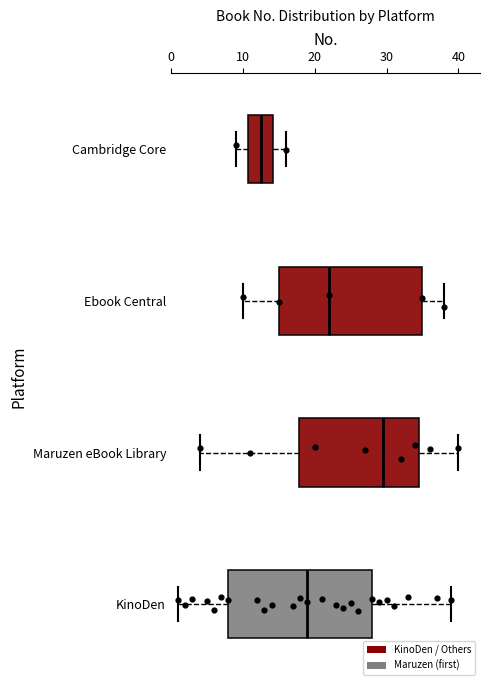

Reading bottom to top, transcribe this box plot: for each box, give where its median line is, the range the box spans, and where its two whiskers end, as read against the x-axis. The values are not printed on the chart, so give them approximately, as read against the axis.

KinoDen: median 19, box 8 to 28, whiskers 1 to 39
Maruzen eBook Library: median 30, box 18 to 35, whiskers 4 to 40
Ebook Central: median 22, box 15 to 35, whiskers 10 to 38
Cambridge Core: median 13, box 11 to 14, whiskers 9 to 16